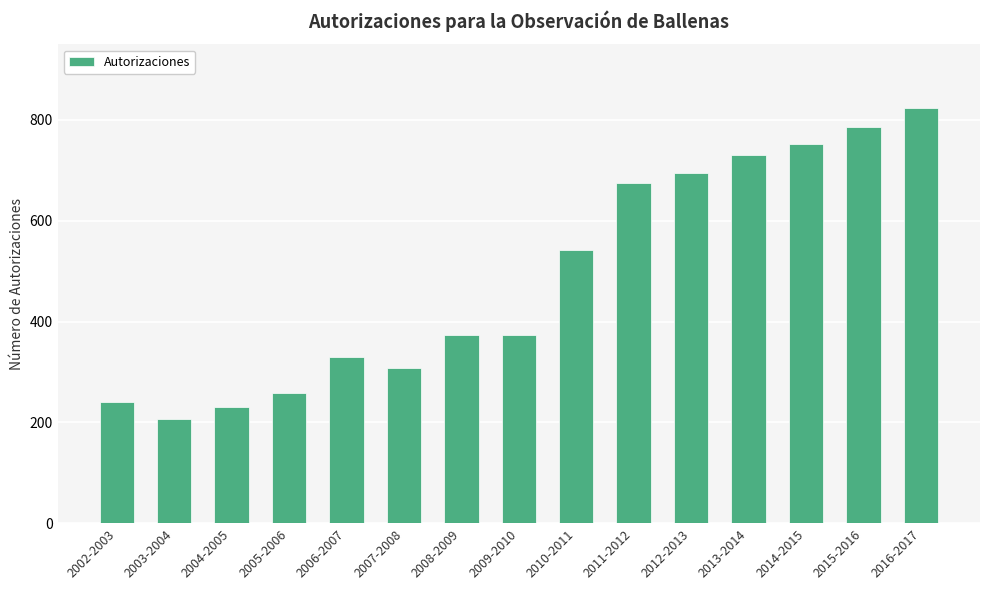

How many bars are there in total?

15